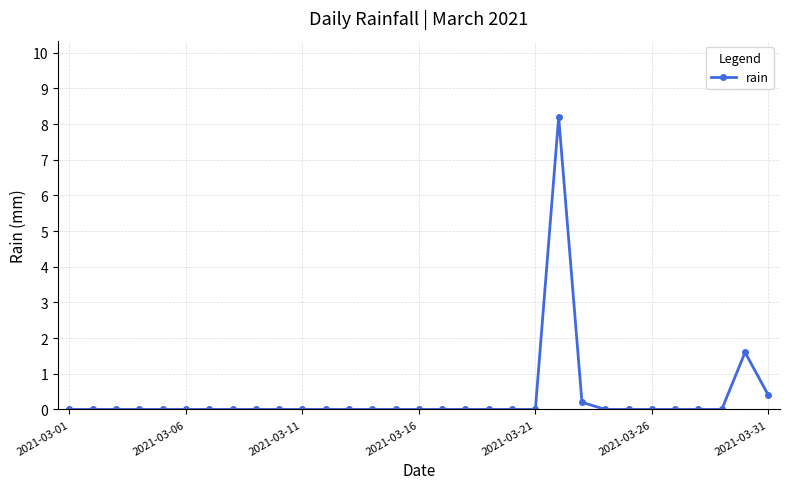

True or false: there are more than 0 points higher than both neighbors.

True